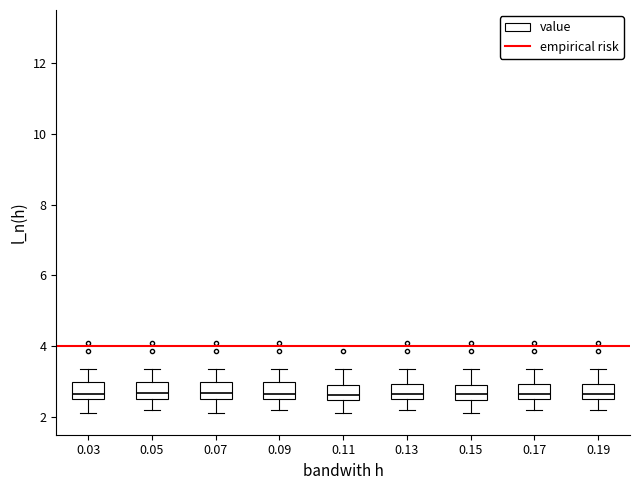

Reading left to right, transcribe this box plot: for each box, give where its median line is, the range the box spans, and where its two whiskers end, as read against the y-axis. The values are not printed on the chart, so give them approximately, as read against the axis.

0.03: median 2.6 (just above the box's lower edge), box 2.6 to 3.0, whiskers 2.2 to 3.4
0.05: median 2.6 (inside the box), box 2.6 to 3.0, whiskers 2.2 to 3.4
0.07: median 2.6 (inside the box), box 2.6 to 3.0, whiskers 2.2 to 3.4
0.09: median 2.6 (just above the box's lower edge), box 2.6 to 3.0, whiskers 2.2 to 3.4
0.11: median 2.6, box 2.4 to 3.0, whiskers 2.2 to 3.4
0.13: median 2.6 (just above the box's lower edge), box 2.6 to 3.0, whiskers 2.2 to 3.4
0.15: median 2.6, box 2.4 to 3.0, whiskers 2.2 to 3.4
0.17: median 2.6 (just above the box's lower edge), box 2.6 to 3.0, whiskers 2.2 to 3.4
0.19: median 2.6 (just above the box's lower edge), box 2.6 to 3.0, whiskers 2.2 to 3.4